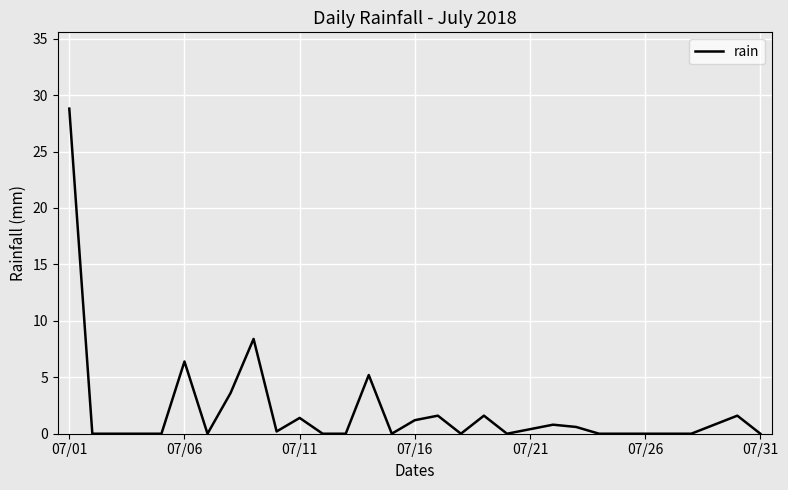

What is the maximum value shown in the chart?

28.8